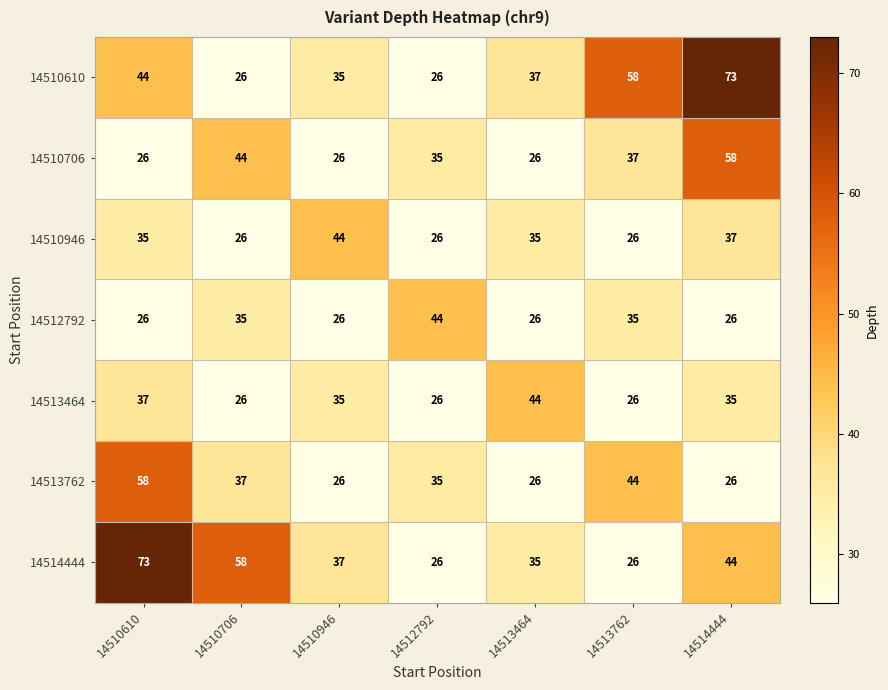

Which series changed the most between 14513464 and 14513762?

14510610